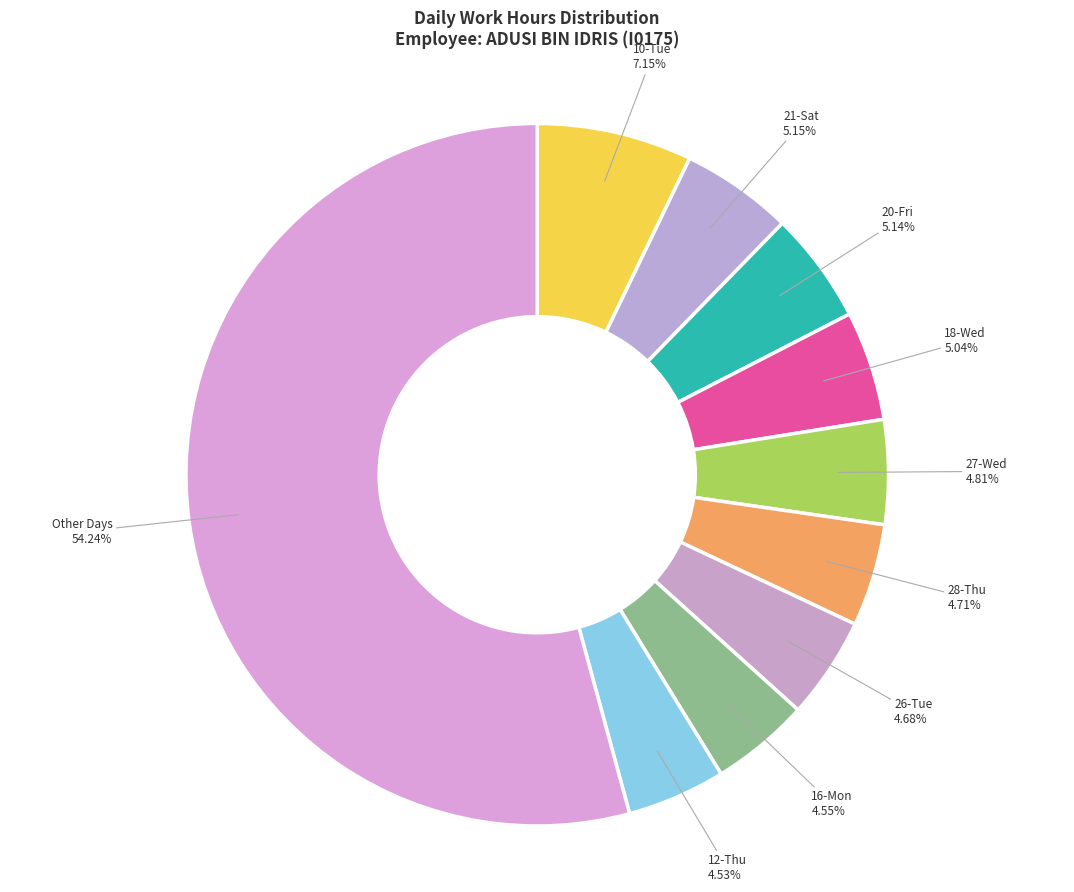

Approximately how many times larger is the value at 10-Tue compared to 21-Sat?

1.4